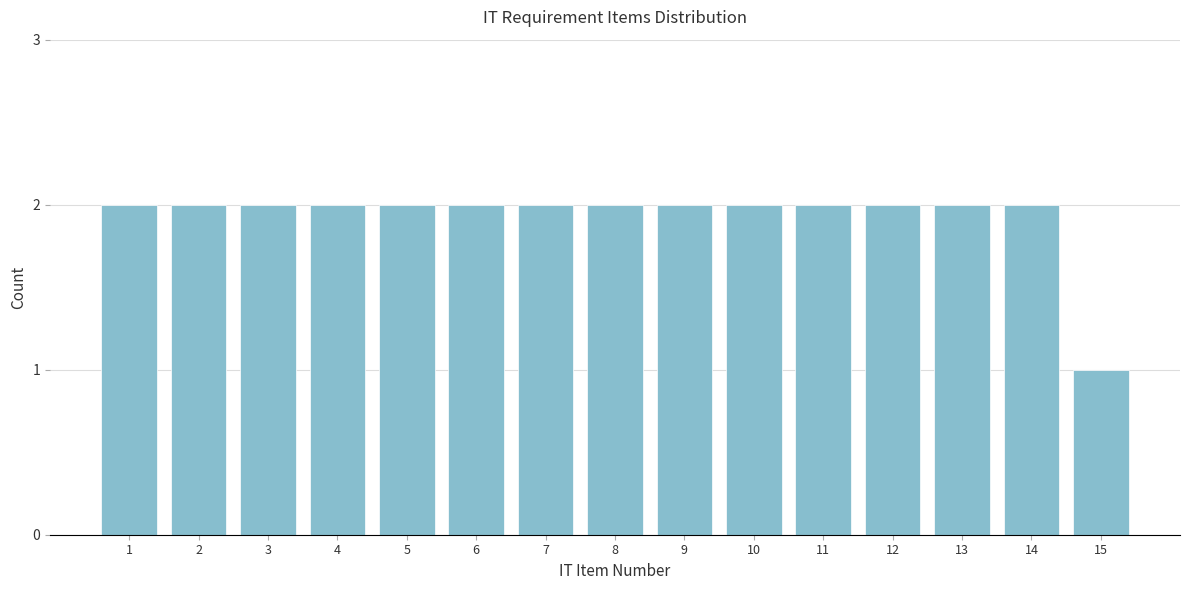

Reading left to right, extract all data points from this chart.

2	2	2	2	2	2	2	2	2	2	2	2	2	2	1